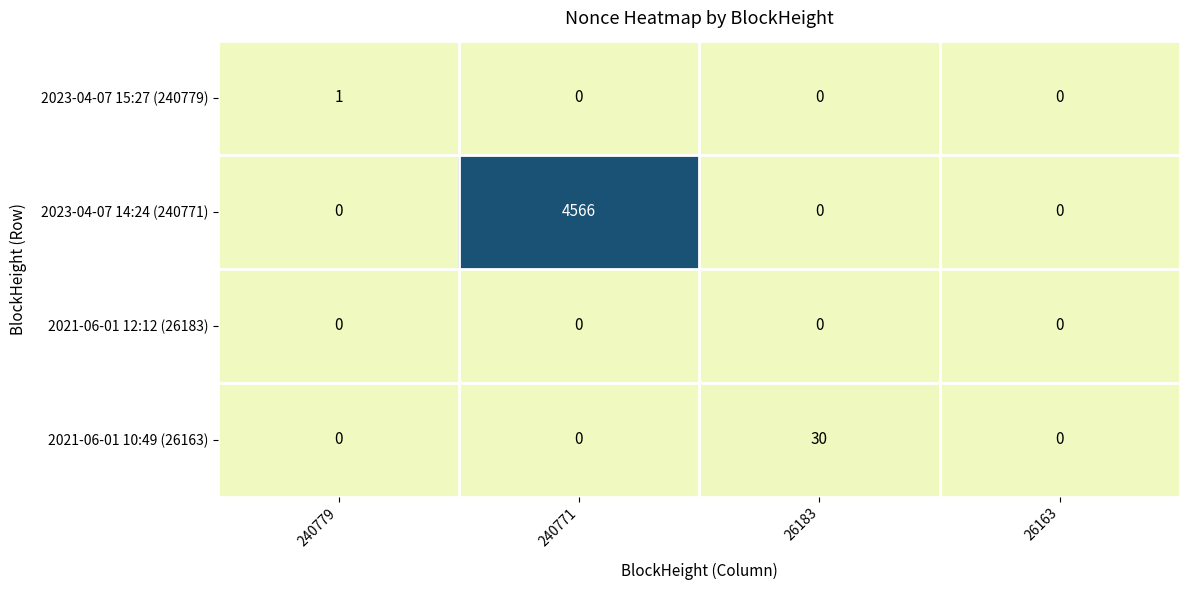

Reading left to right, transcribe all the data shown in this chart.

2023-04-07 15:27 (240779): 1	0	0	0
2023-04-07 14:24 (240771): 0	4566	0	0
2021-06-01 12:12 (26183): 0	0	0	0
2021-06-01 10:49 (26163): 0	0	30	0